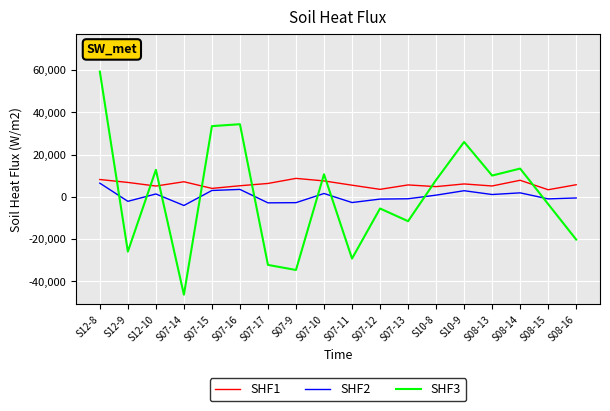

The value of SHF1 at S07-11 is 5567.8. True or false?

True